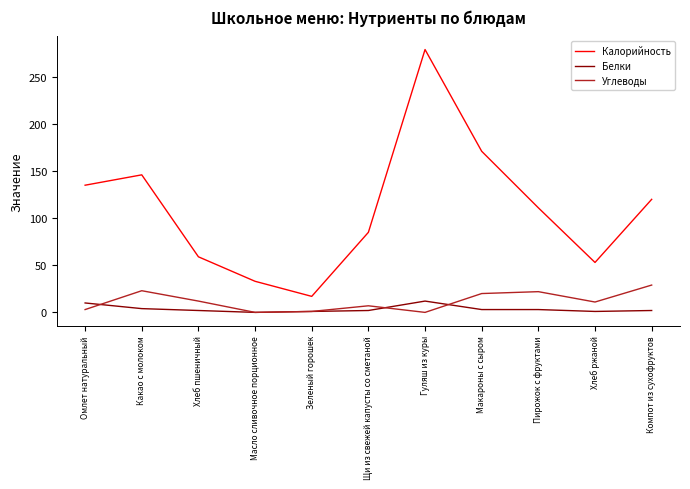

Is the value of Углеводы at Какао с молоком greater than the value of Белки at Макароны с сыром?

Yes